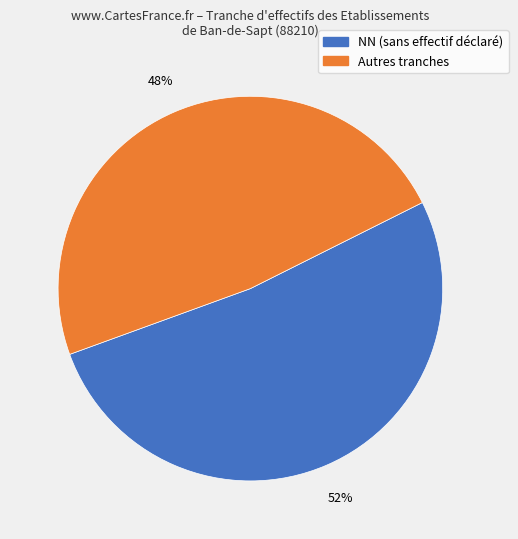

To the nearest percent, what is the average slice percentage?

50%